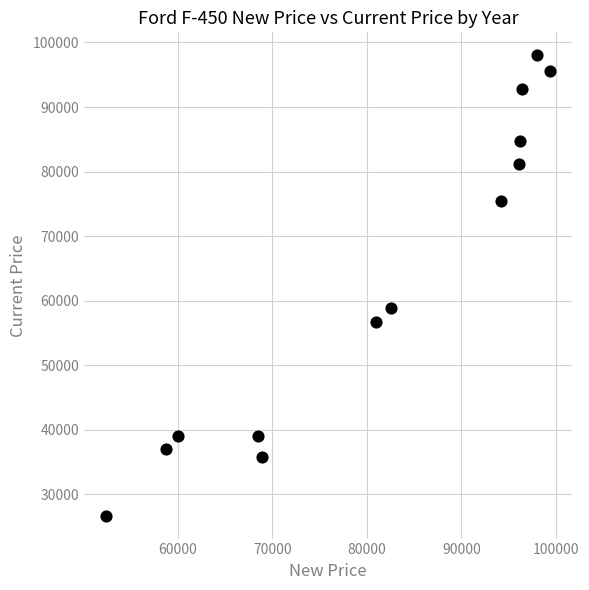

What Y value in the scatter plot is closest to 62365?

58867